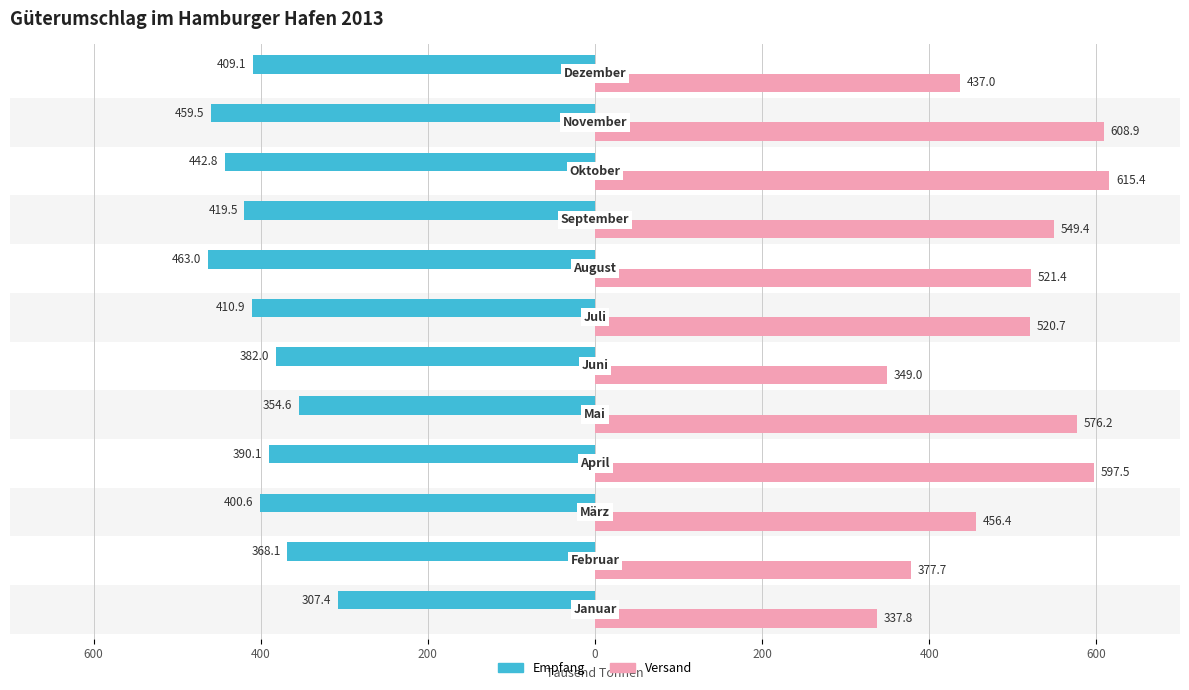

Rank the series by their average value, from highest to lowest.

Versand, Empfang